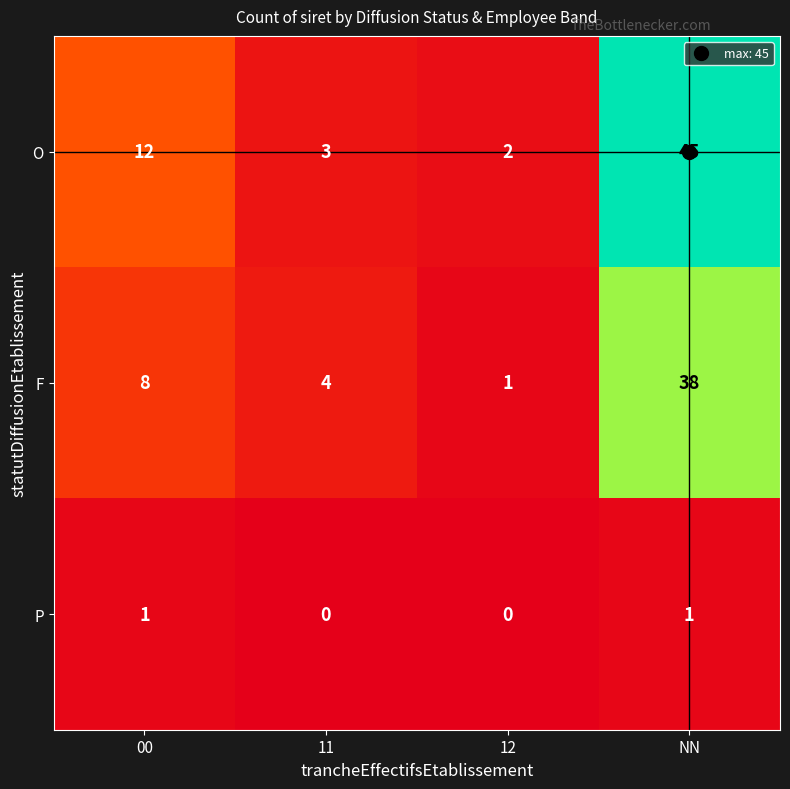

Which series changed the most between 00 and 11?

O